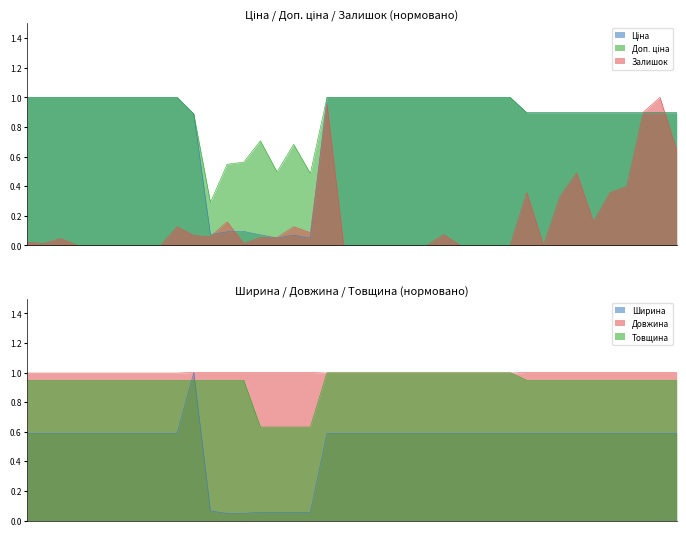

What position from the left is 272991914?

26